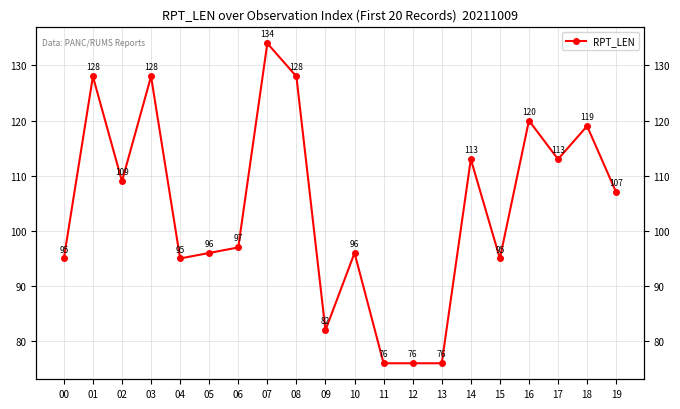

What is the ratio of the value at 02 to the value at 04?

1.1